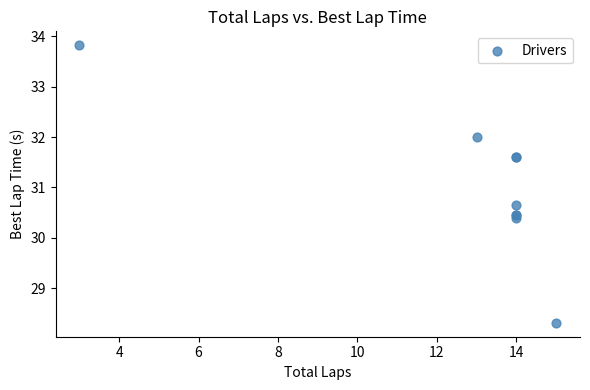

What Y value in the scatter plot is closest to 31?

30.7